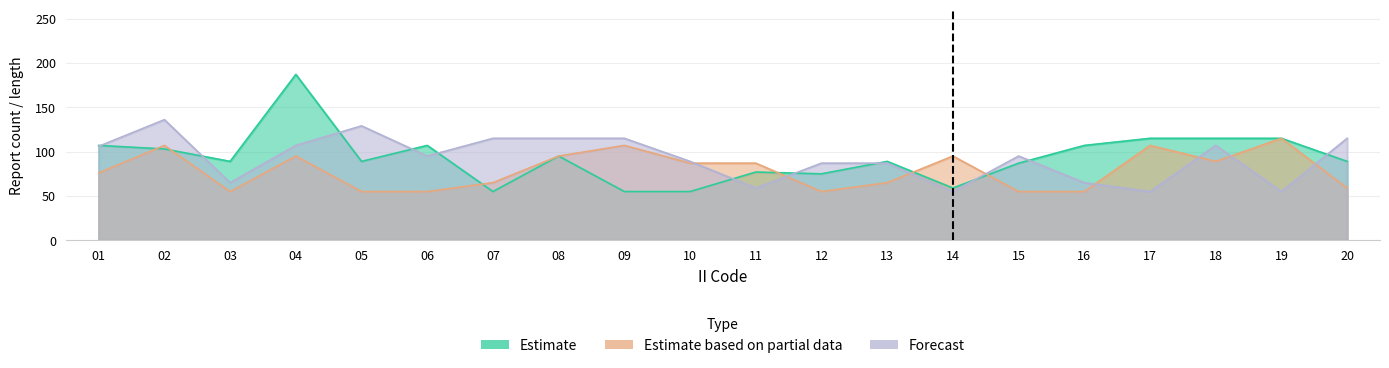

How many data points does each series have?

20